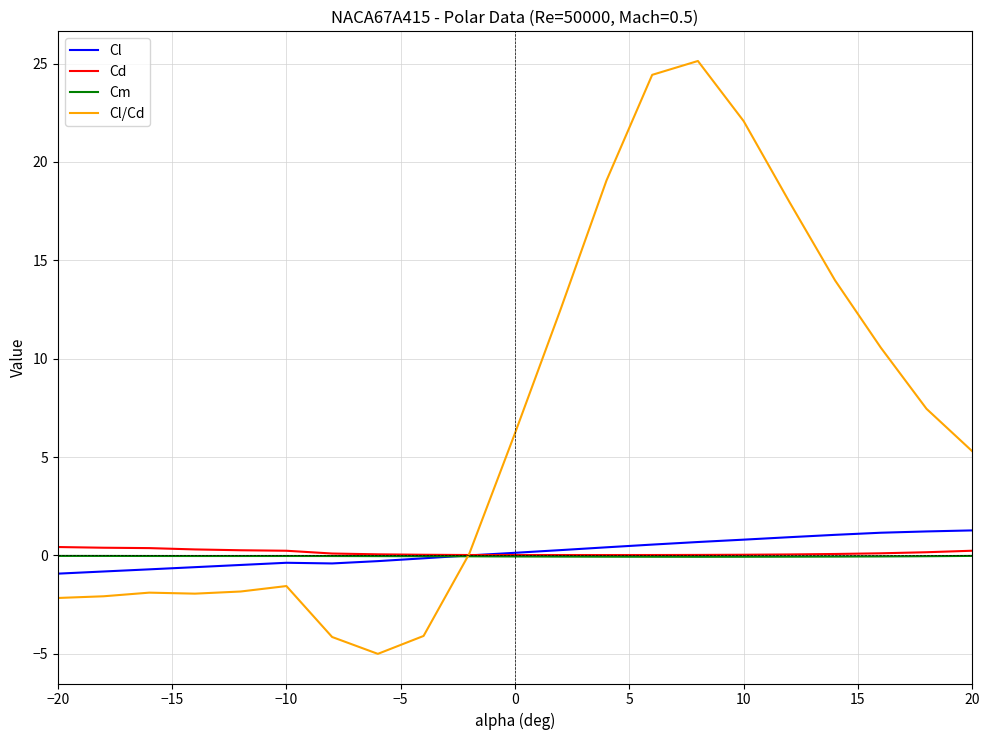

Which series has the largest total across all categories?

Cl/Cd